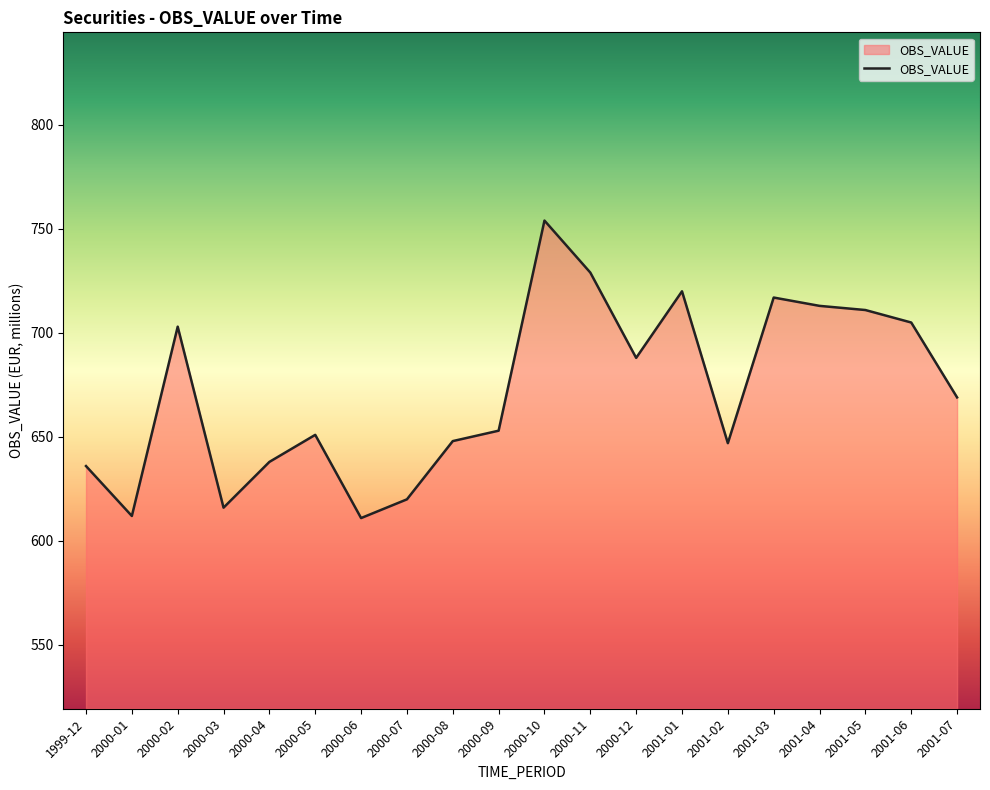

Where is the data nearest to the value 682?

2000-12